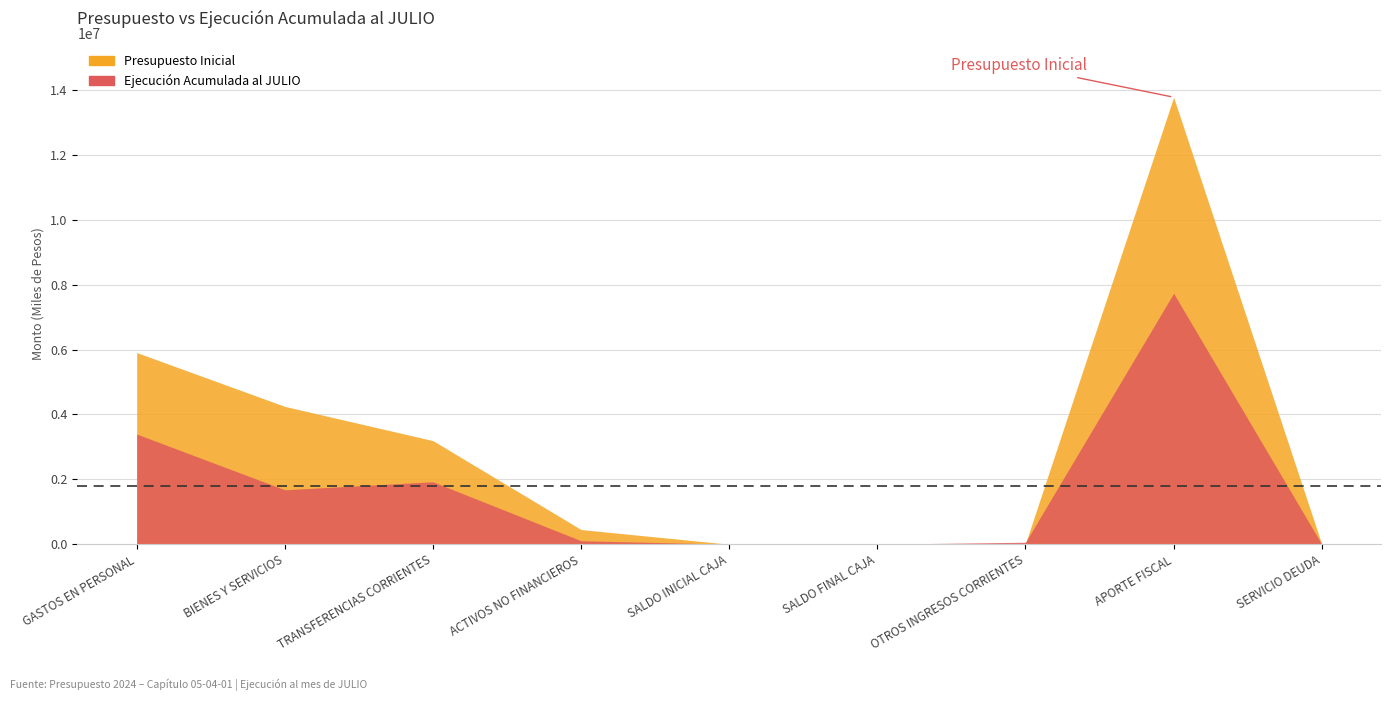

Reading right to left, transcribe all the data shown in this chart.

Presupuesto Inicial: 10	13783775	21669	10	10	452018	3193996	4249744	5909676
Ejecución Acumulada al JULIO: 0	7737483	60886	0	0	106699	1925257	1678405	3397664